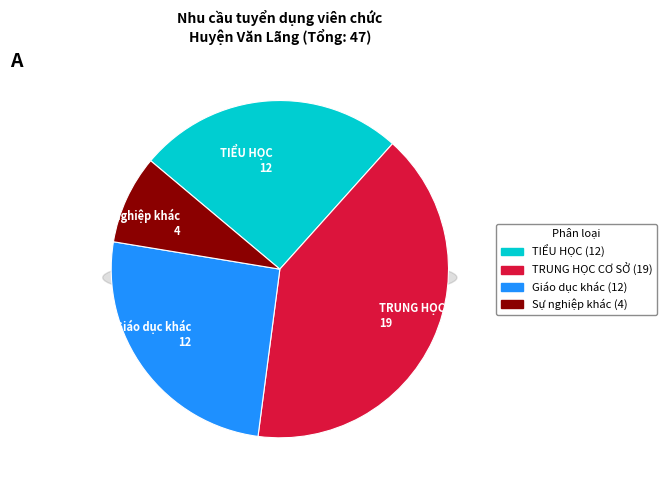

How much of the chart is everything except Sự nghiệp khác?

91.5%